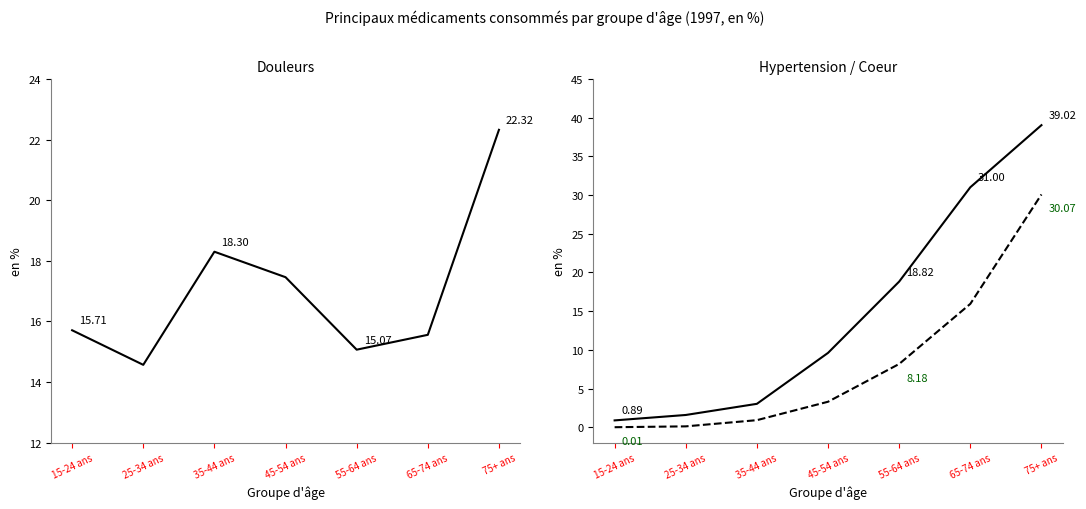

How many lines are shown in the chart?

3